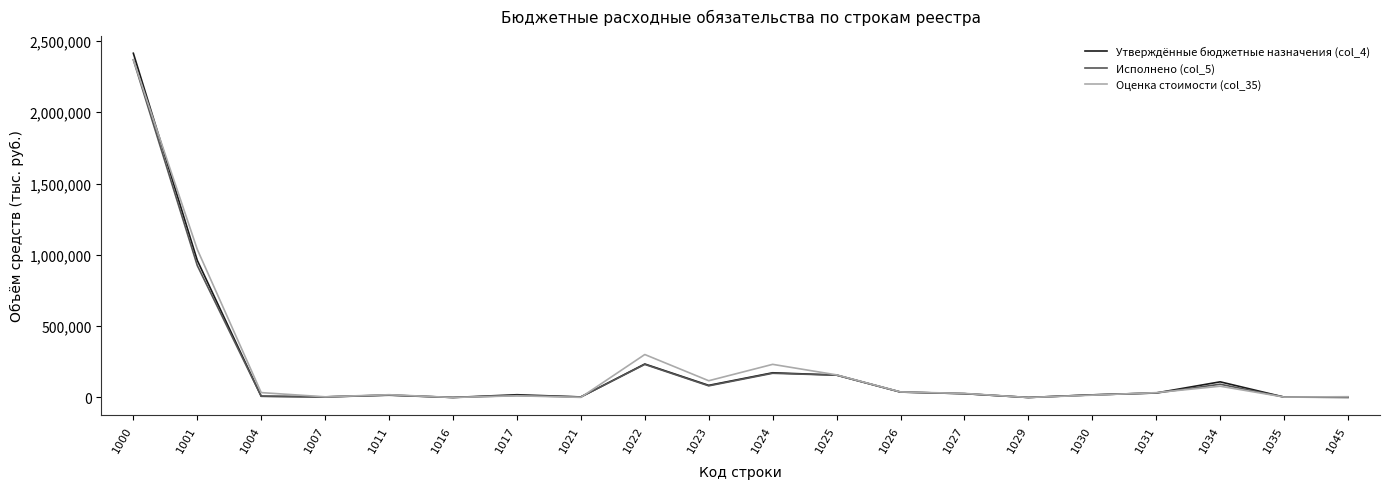

What is the greatest value displayed?

2413584.3